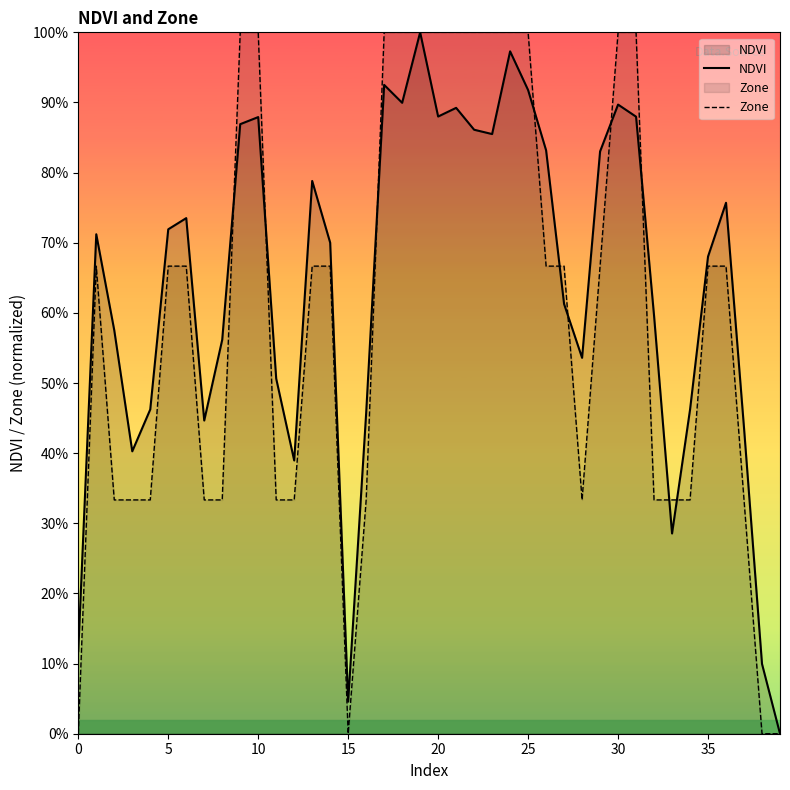

What value does the NDVI series have at 17?

0.9